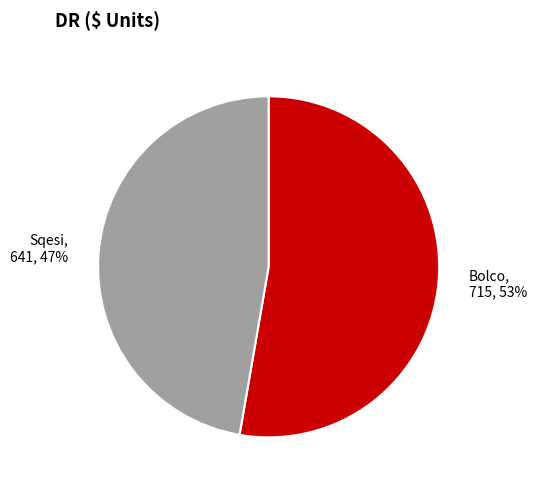

To the nearest percent, what is the combined percentage of Bolco, 715, 53% and Sqesi, 641, 47%?

100%